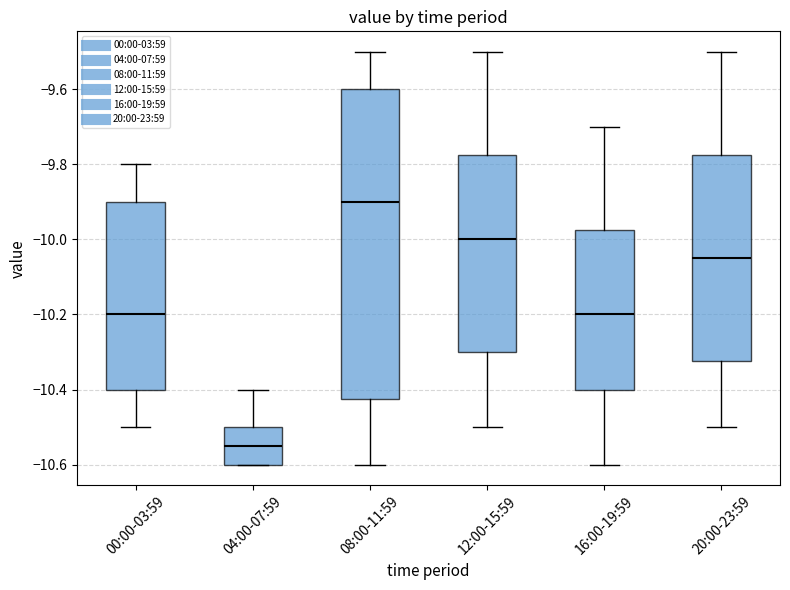

Which box has the highest median line?

08:00-11:59